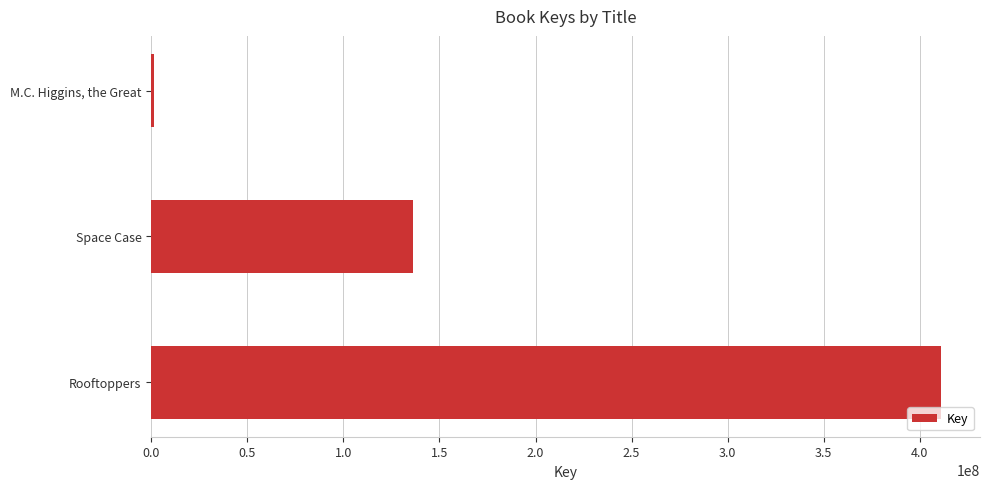

Is it true that the value at Rooftoppers is 690967736?

False